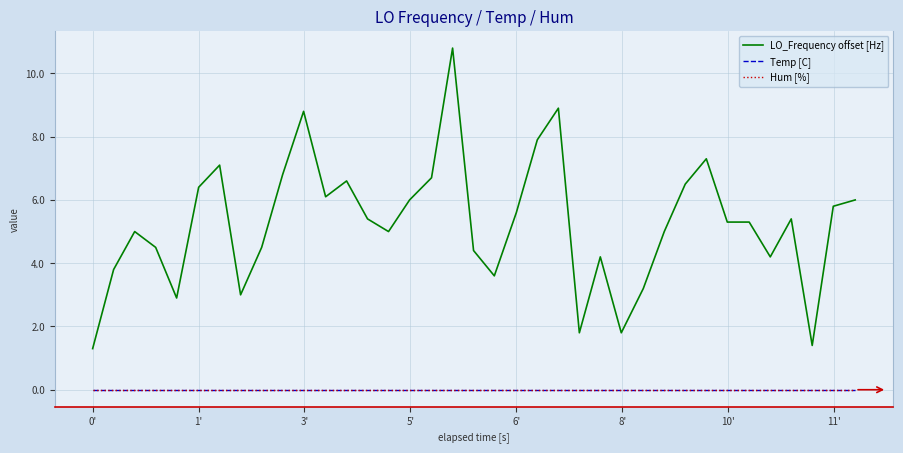

Reading left to right, list all the values displayed in this chart.

LO_Frequency offset [Hz]: 1.3	3.8	5.0	4.5	2.9	6.4	7.1	3.0	4.5	6.8	8.8	6.1	6.6	5.4	5.0	6.0	6.7	10.8	4.4	3.6	5.6	7.9	8.9	1.8	4.2	1.8	3.2	5.0	6.5	7.3	5.3	5.3	4.2	5.4	1.4	5.8	6.0
Temp [C]: 0.0	0.0	0.0	0.0	0.0	0.0	0.0	0.0	0.0	0.0	0.0	0.0	0.0	0.0	0.0	0.0	0.0	0.0	0.0	0.0	0.0	0.0	0.0	0.0	0.0	0.0	0.0	0.0	0.0	0.0	0.0	0.0	0.0	0.0	0.0	0.0	0.0
Hum [%]: 0.0	0.0	0.0	0.0	0.0	0.0	0.0	0.0	0.0	0.0	0.0	0.0	0.0	0.0	0.0	0.0	0.0	0.0	0.0	0.0	0.0	0.0	0.0	0.0	0.0	0.0	0.0	0.0	0.0	0.0	0.0	0.0	0.0	0.0	0.0	0.0	0.0